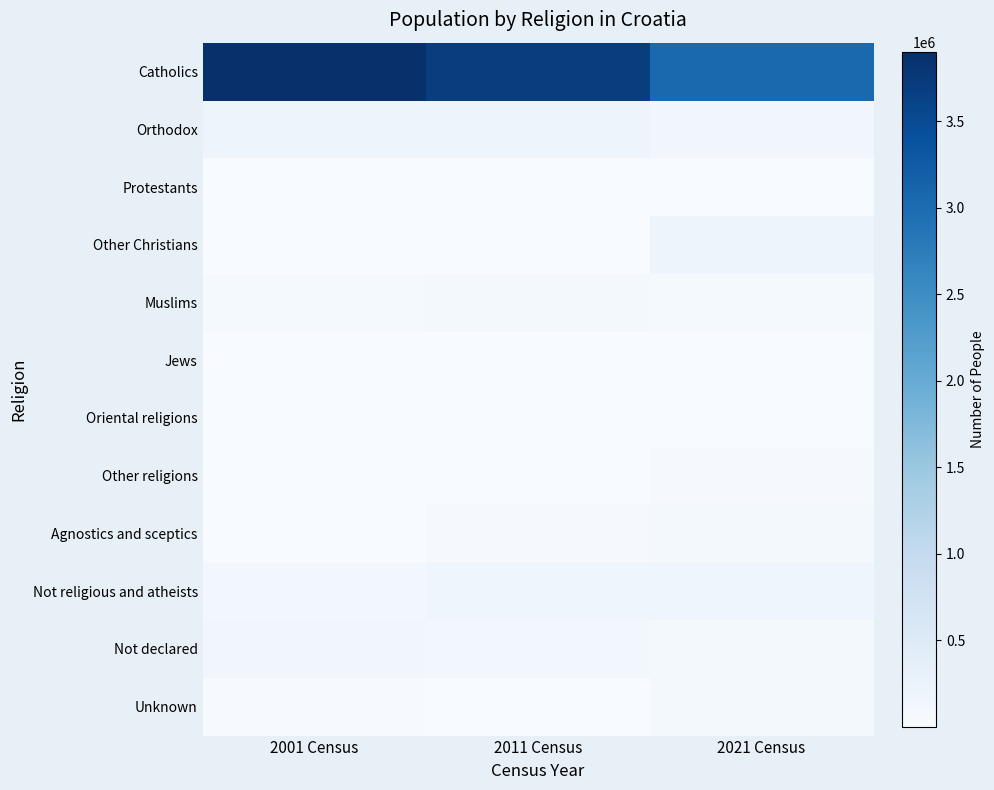

Reading left to right, what are all the values shown in this chart?

Catholics: 2001 Census=3903551	2011 Census=3697143	2021 Census=3057735
Orthodox: 2001 Census=195969	2011 Census=190143	2021 Census=128395
Protestants: 2001 Census=11824	2011 Census=14653	2021 Census=9956
Other Christians: 2001 Census=10569	2011 Census=12961	2021 Census=186960
Muslims: 2001 Census=56777	2011 Census=62977	2021 Census=50981
Jews: 2001 Census=495	2011 Census=536	2021 Census=573
Oriental religions: 2001 Census=969	2011 Census=2550	2021 Census=3392
Other religions: 2001 Census=524	2011 Census=2555	2021 Census=37066
Agnostics and sceptics: 2001 Census=1547	2011 Census=32518	2021 Census=64961
Not religious and atheists: 2001 Census=98376	2011 Census=163375	2021 Census=182188
Not declared: 2001 Census=130985	2011 Census=93018	2021 Census=66581
Unknown: 2001 Census=25874	2011 Census=12460	2021 Census=83045